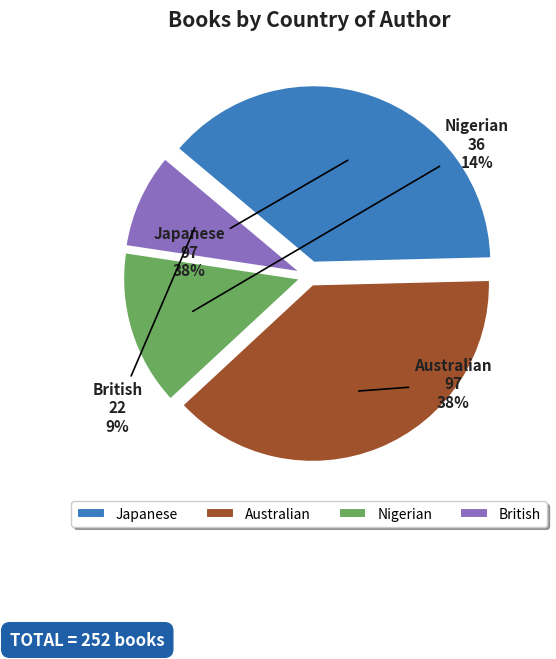

To the nearest percent, what is the combined percentage of Japanese and Nigerian?

53%